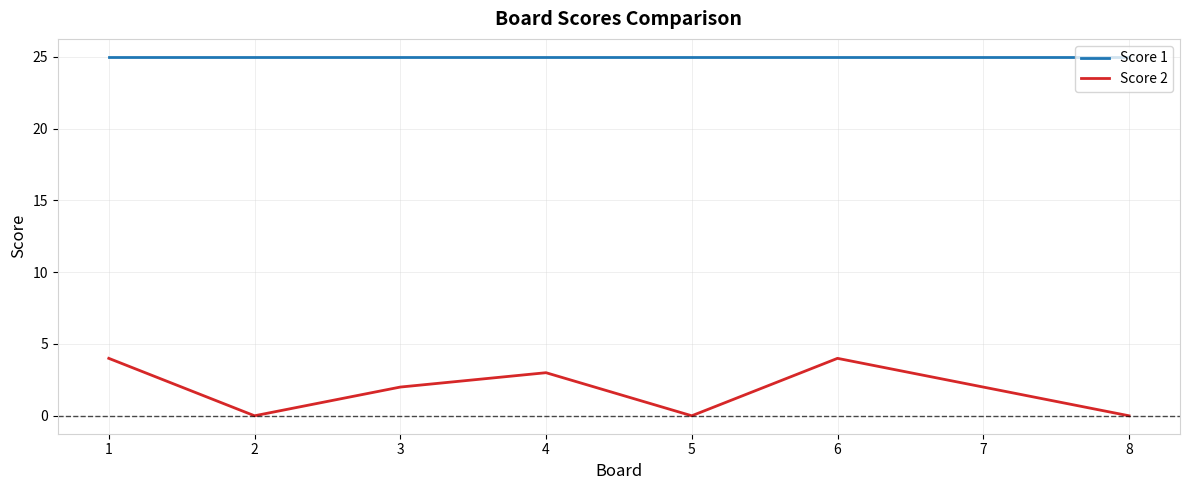

True or false: Score 1 and Score 2 cross at least once.

False